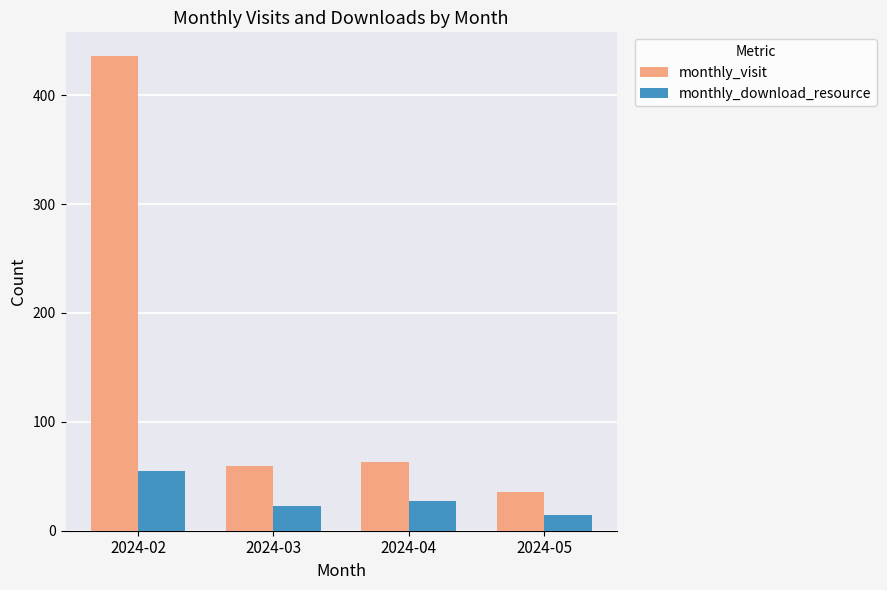

What is the sum of all monthly_download_resource values?

119